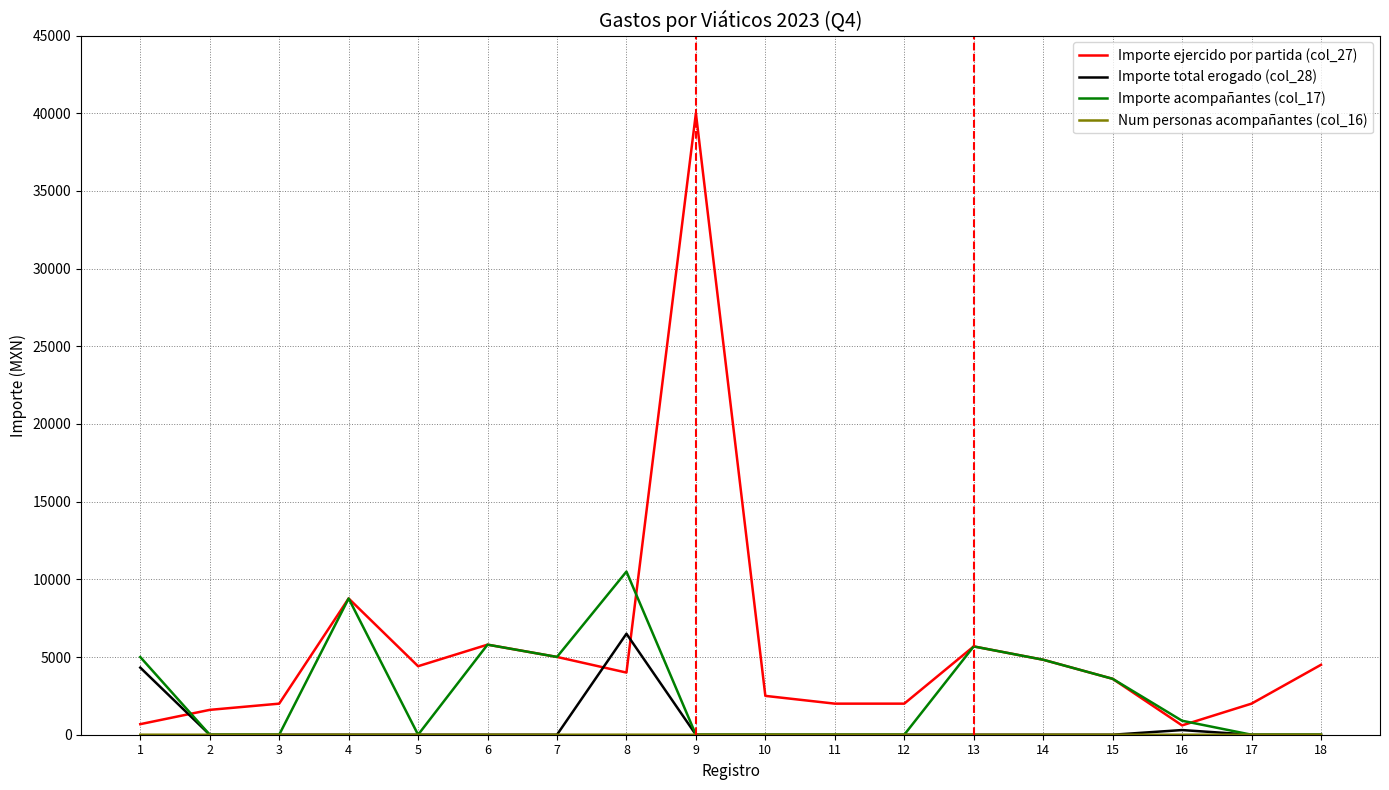

At which category is the sum across all series the highest?

9